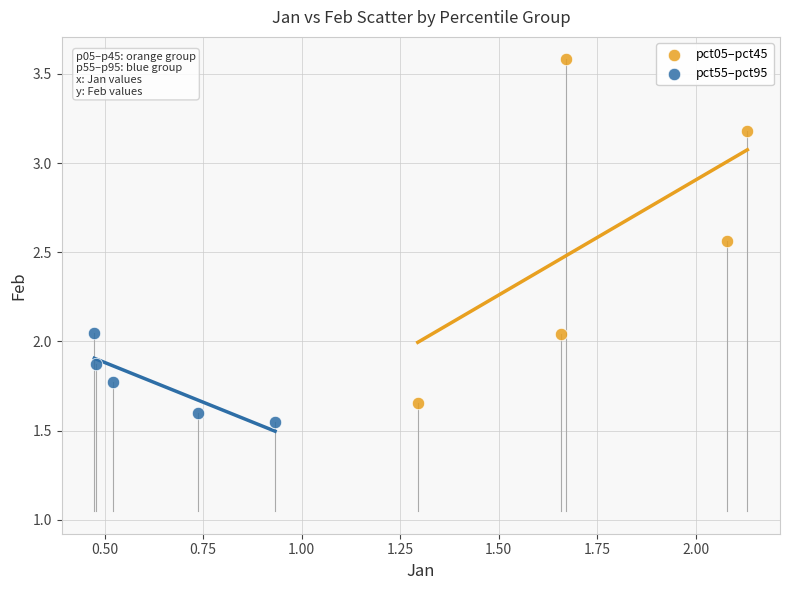

Which series has the widest spread of Y values?

pct05–pct45